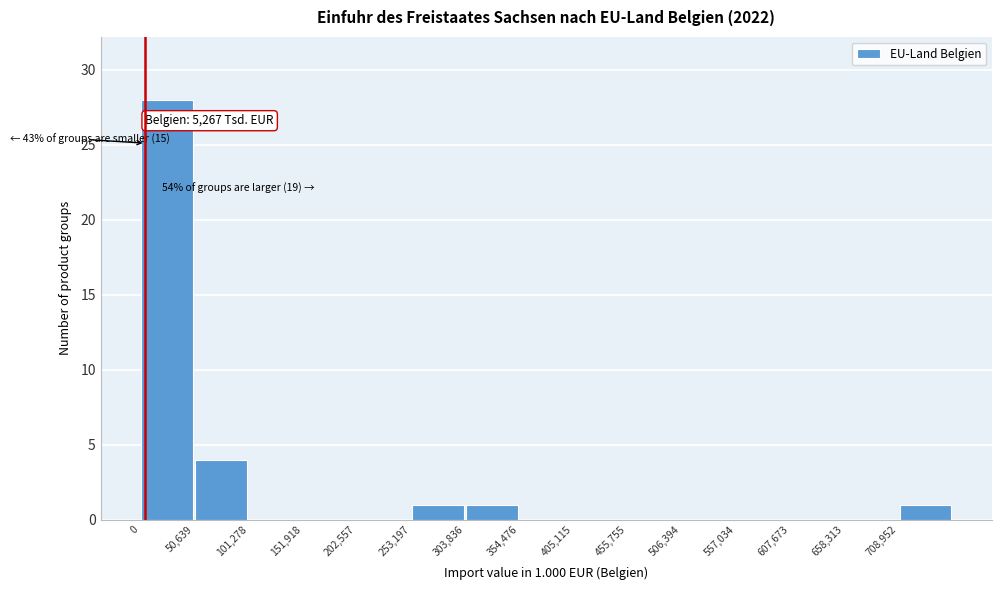

Over which range of the x-axis is the bar tallest?

0 to 50000